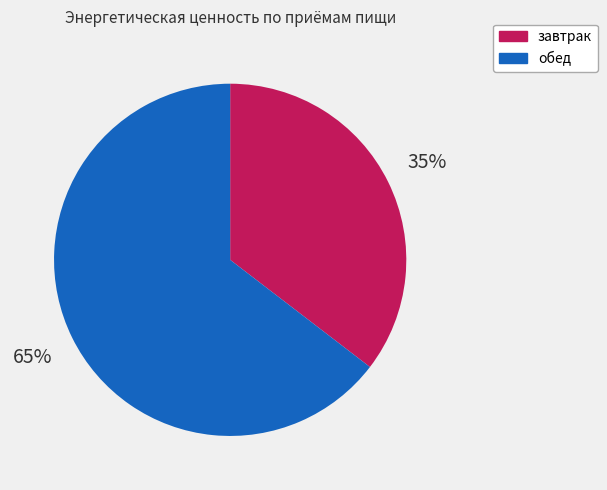

The обед slice represents 70% of the pie. True or false?

False